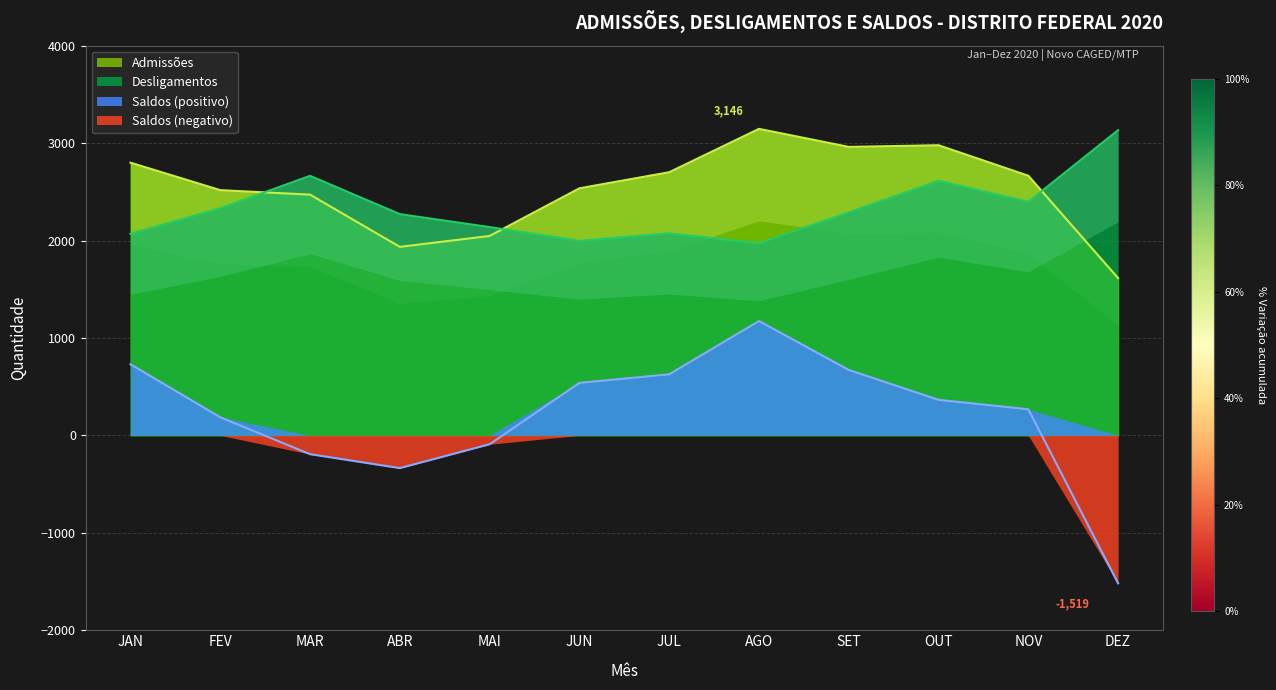

Which series ends up on top after the final intersection of Admissões and Desligamentos?

Desligamentos